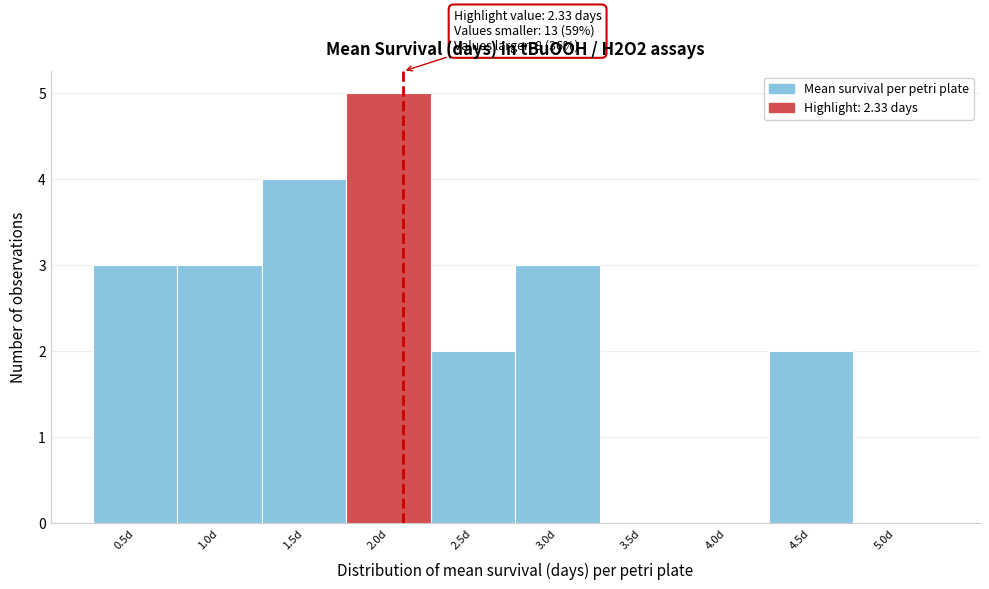

Reading left to right, transcribe all the data shown in this chart.

0.5d=3	1.0d=3	1.5d=4	2.0d=5	2.5d=2	3.0d=3	3.5d=0	4.0d=0	4.5d=2	5.0d=0